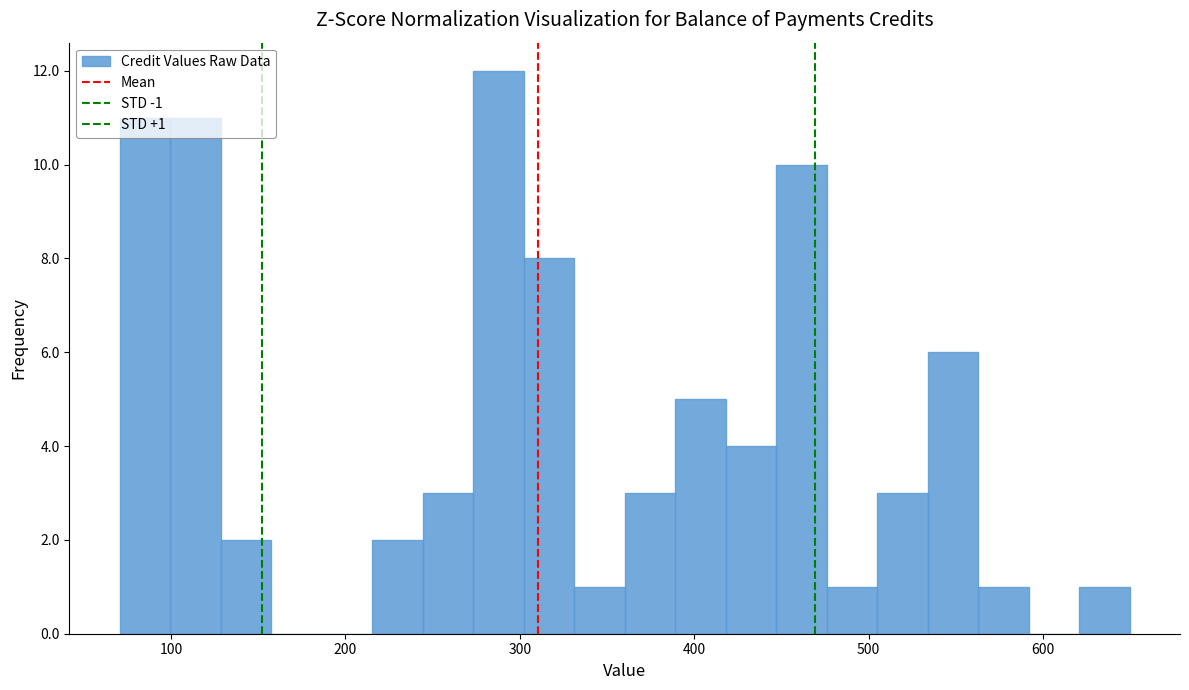

Read against the x-axis, roughly where is the centre of the tallest bar?

290